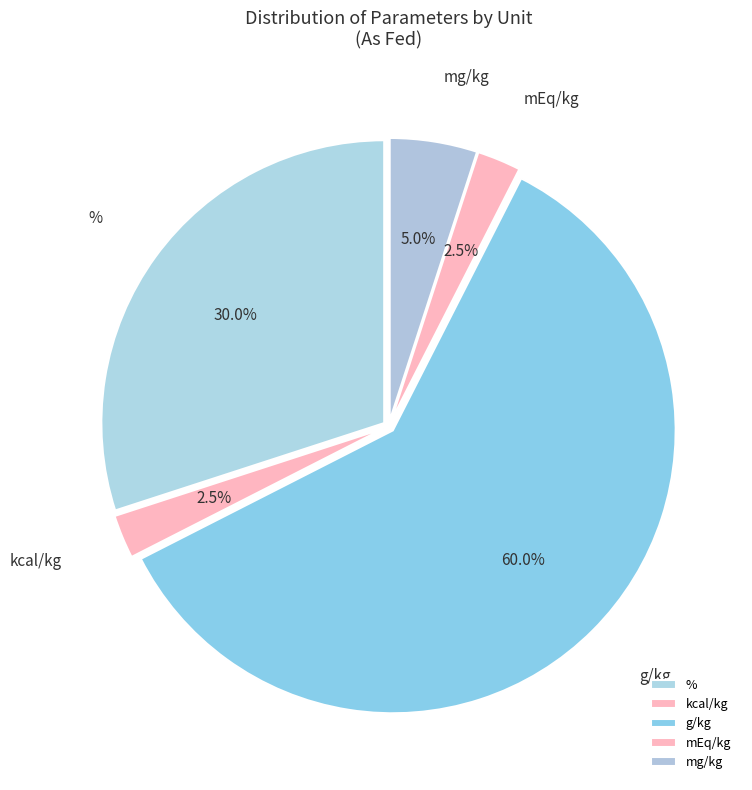

Do g/kg and kcal/kg together represent more than half of the pie?

Yes